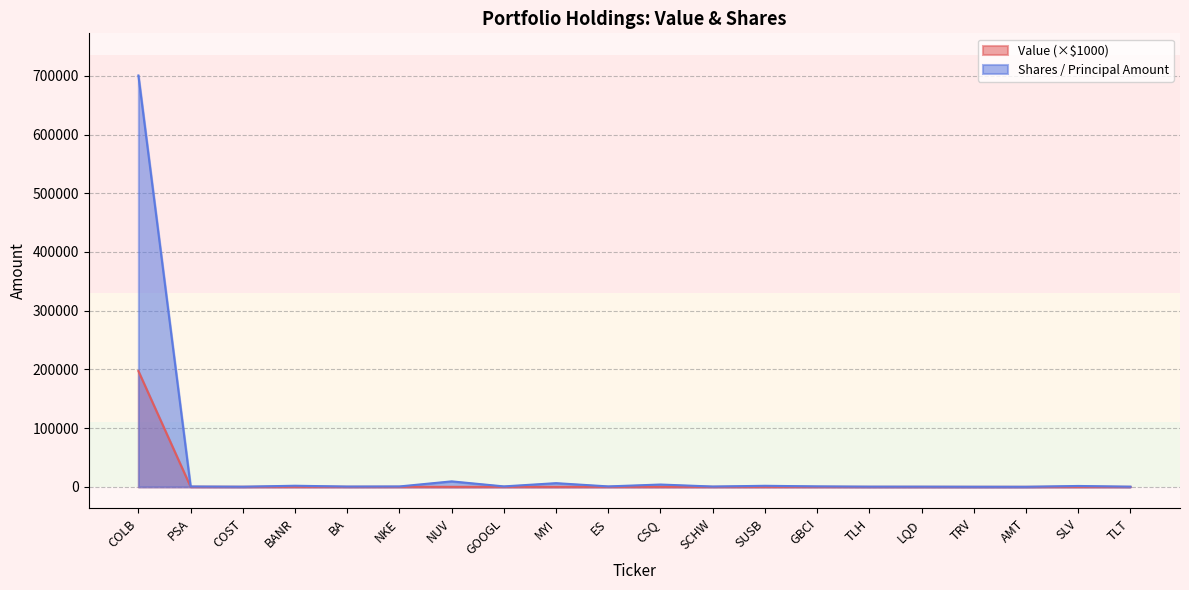

What is the smallest value displayed?

34.0